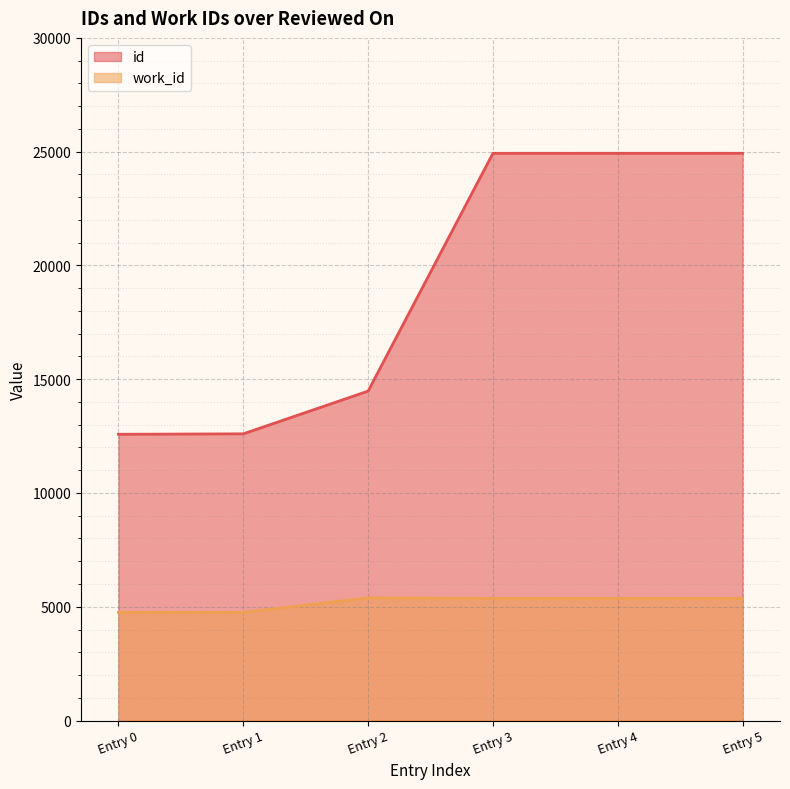

What is the average value of the id series?

19073